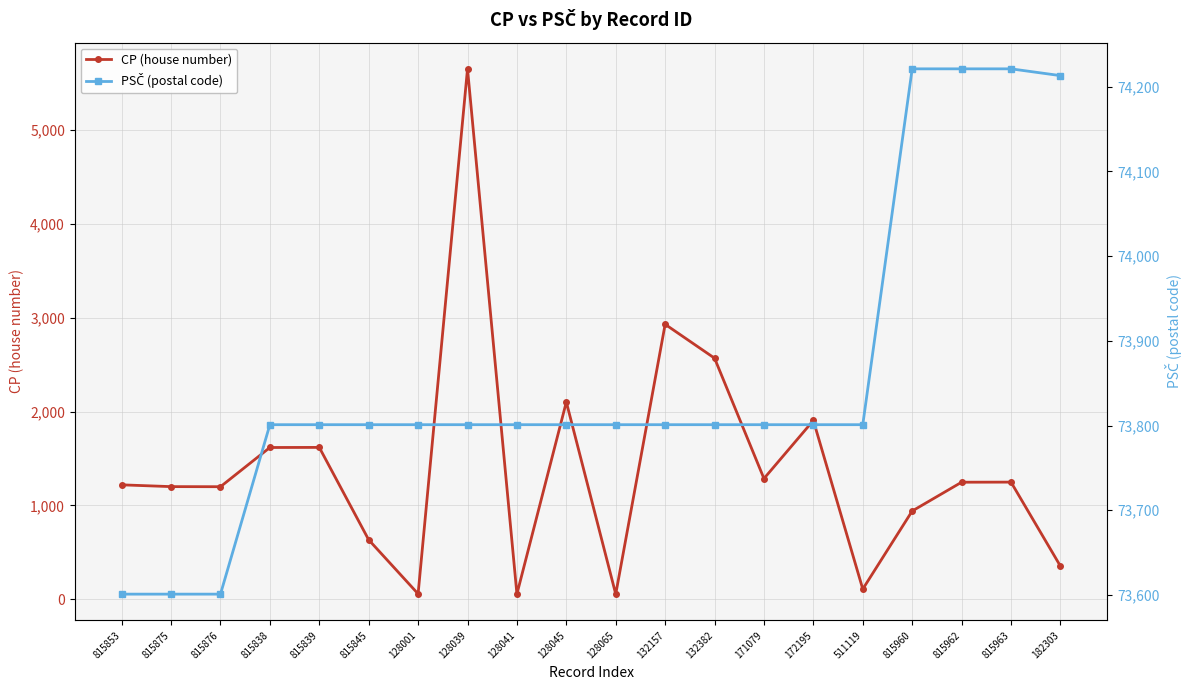

Where is the first local minimum for CP (house number)?

815876